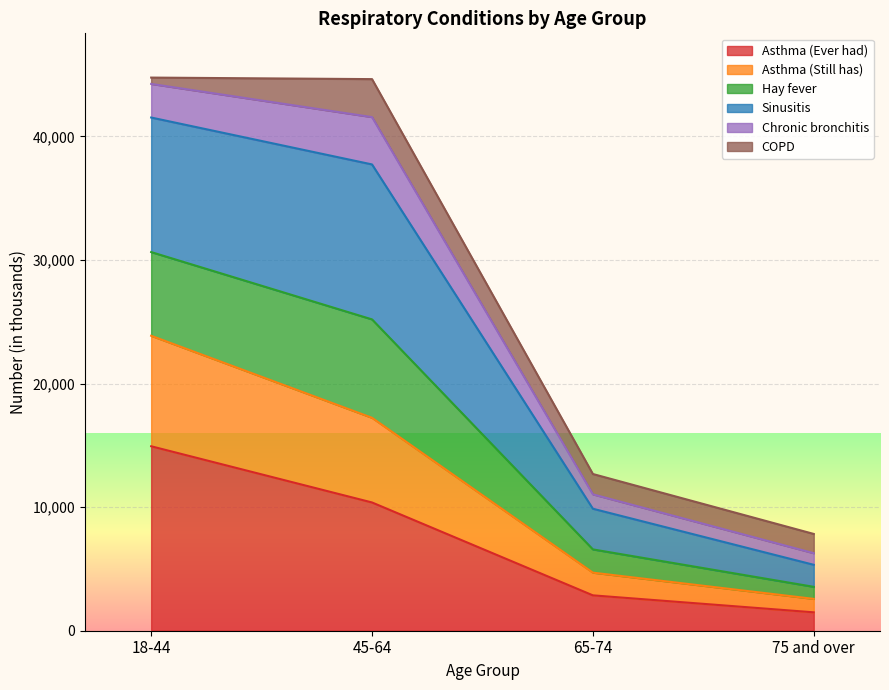

What is the label of the 4th point from the left?

75 and over